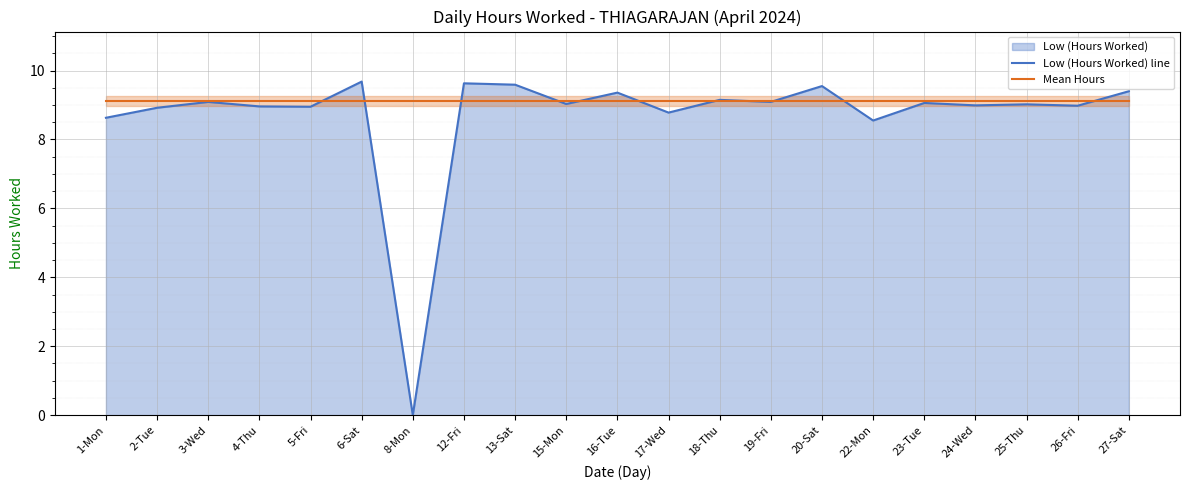

True or false: Low (Hours Worked) line and Mean Hours intersect in this chart.

True